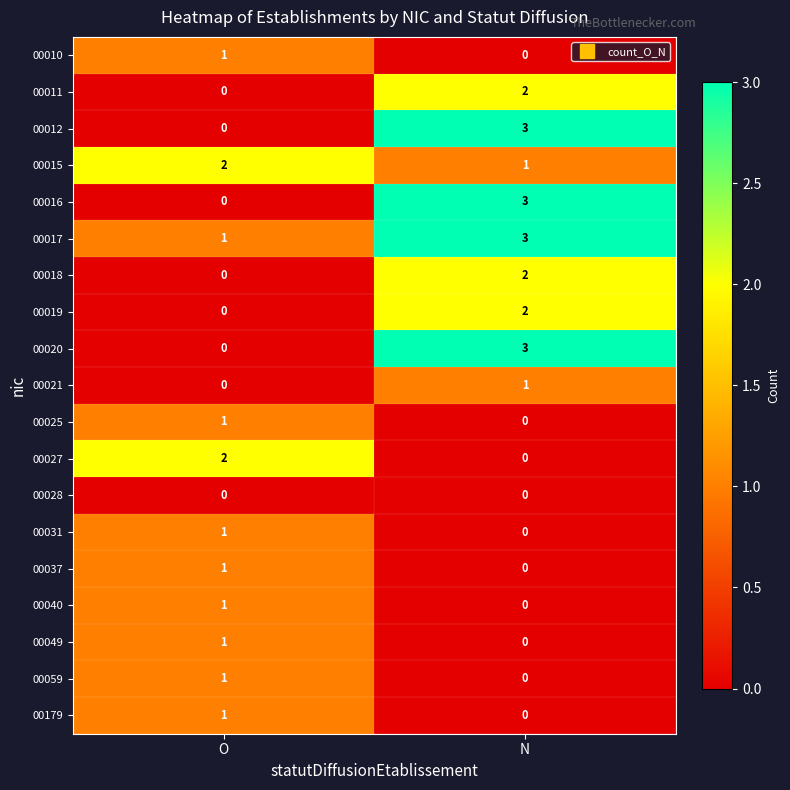

What is the difference between the 00020 values at O and N?

3